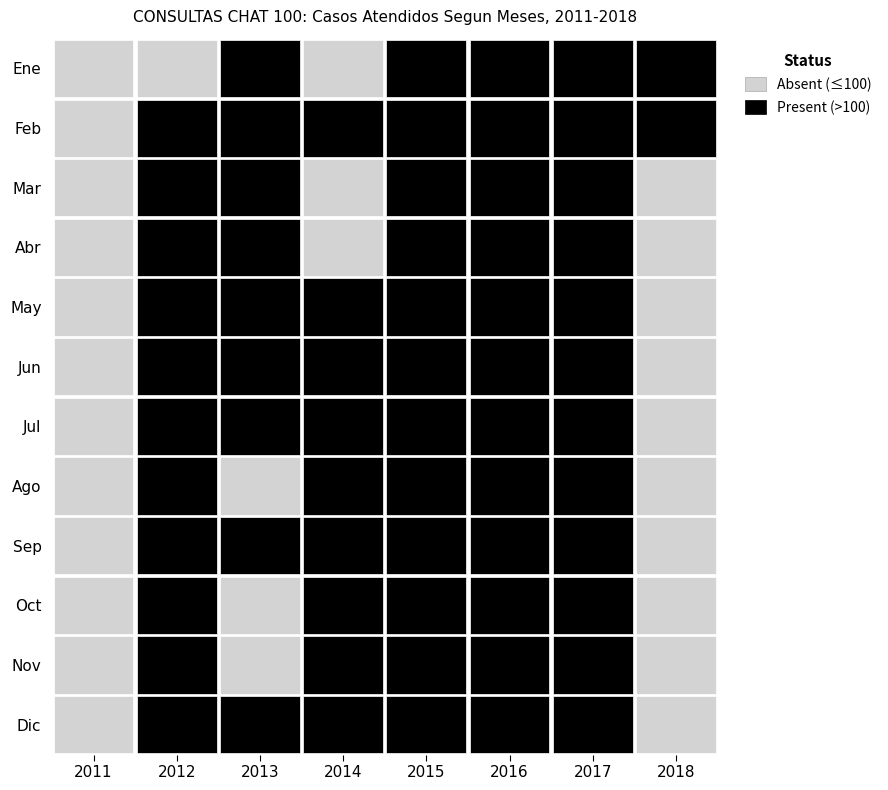

What is the maximum value shown in the chart?

510